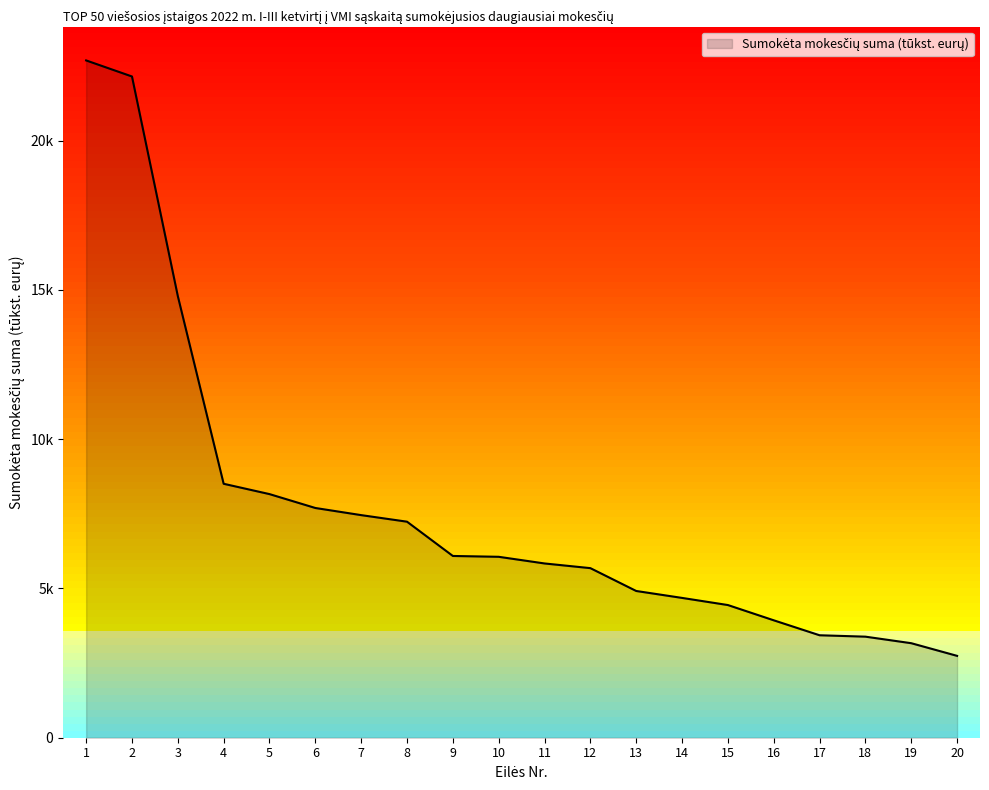

Which category has the lowest value across all series?

20